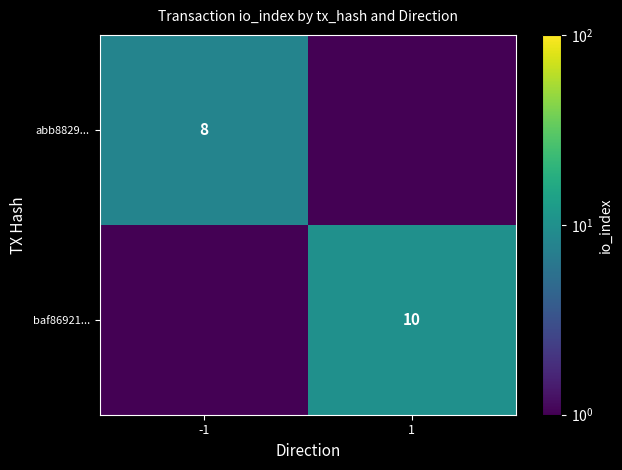

True or false: baf86921... has a value of 10.0 at 1.

True